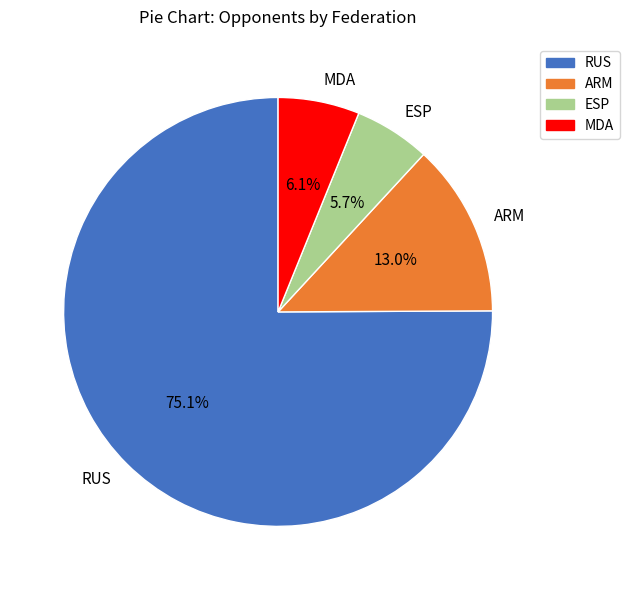

Which has a higher value, MDA or RUS?

RUS